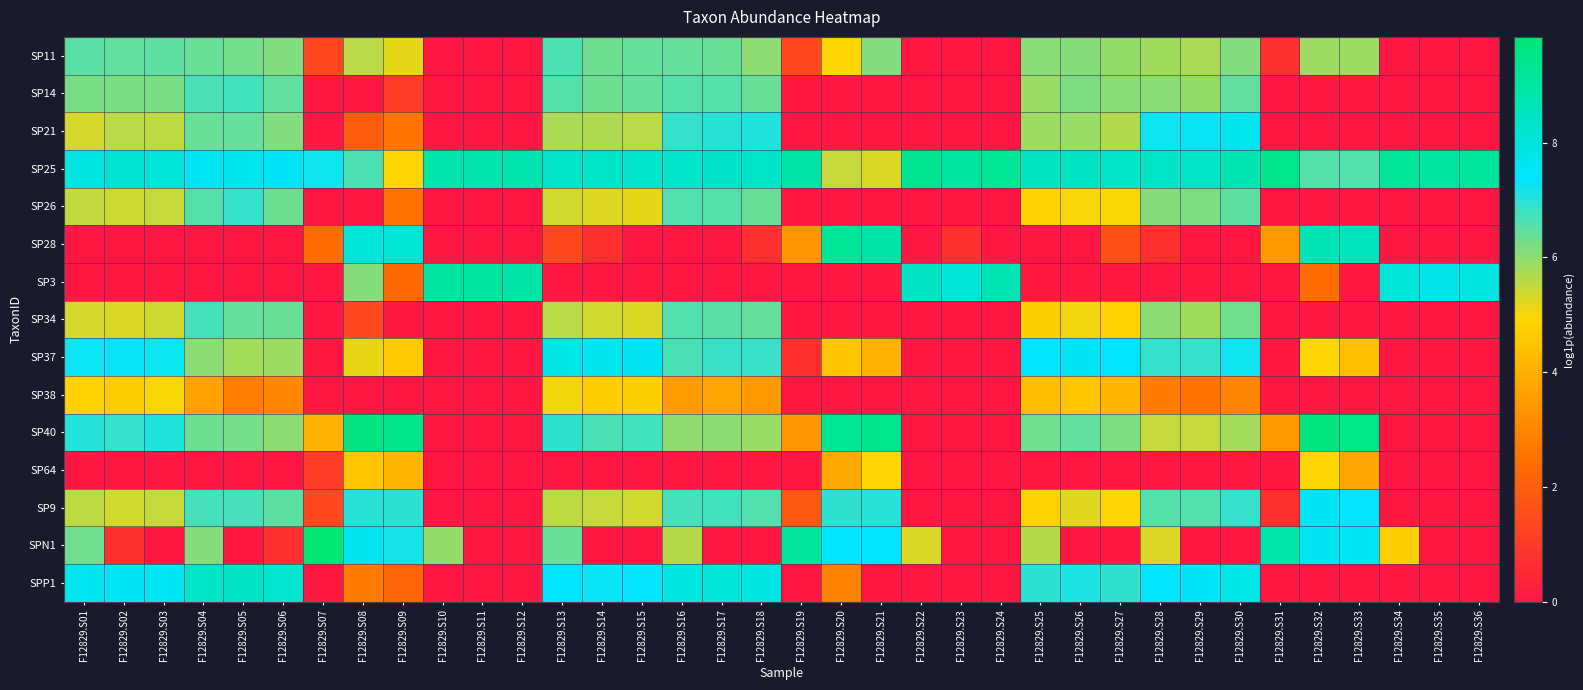

What is the total value across all series at F12829.S34?

22.0